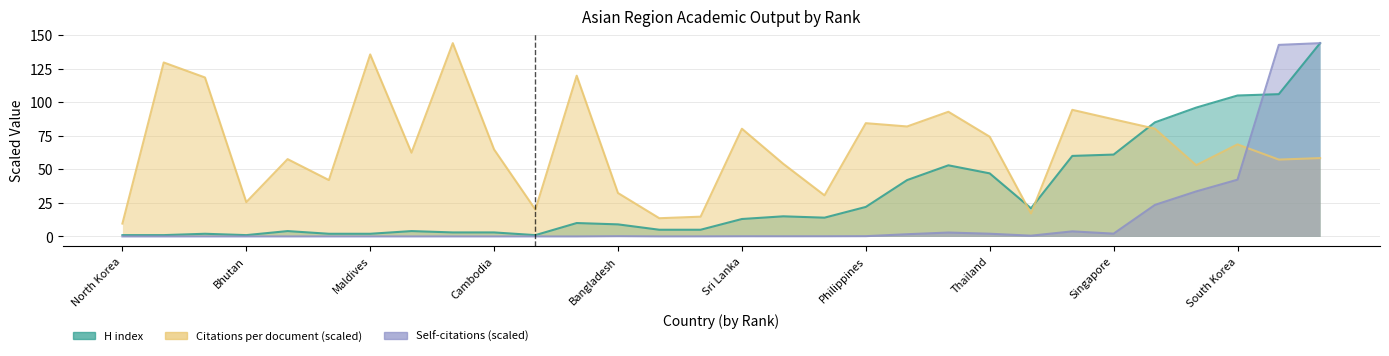

Count the number of data series in this chart.

3